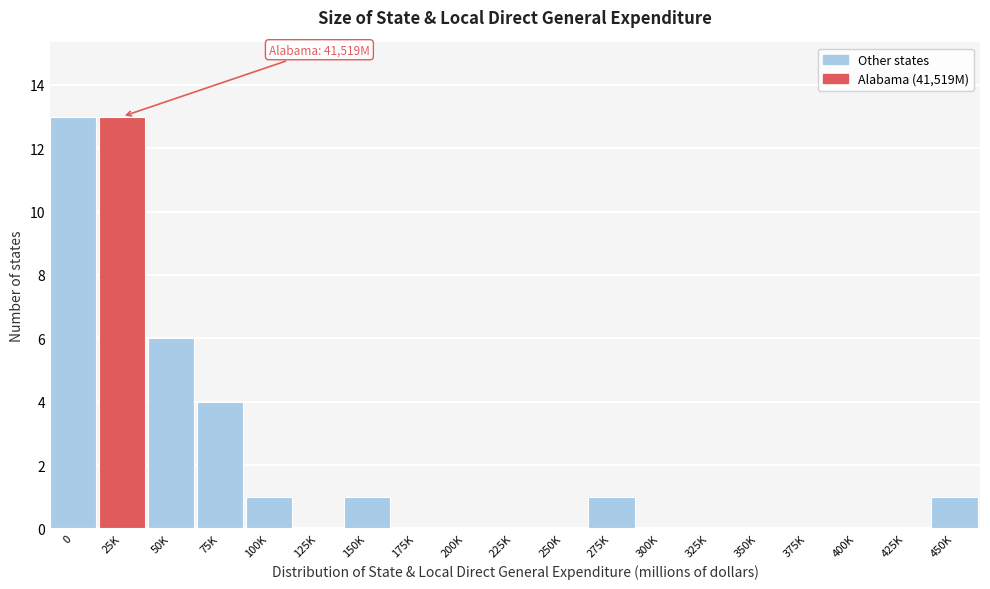

Reading right to left, list all the values displayed in this chart.

450K=1	425K=0	400K=0	375K=0	350K=0	325K=0	300K=0	275K=1	250K=0	225K=0	200K=0	175K=0	150K=1	125K=0	100K=1	75K=4	50K=6	25K=13	0=13